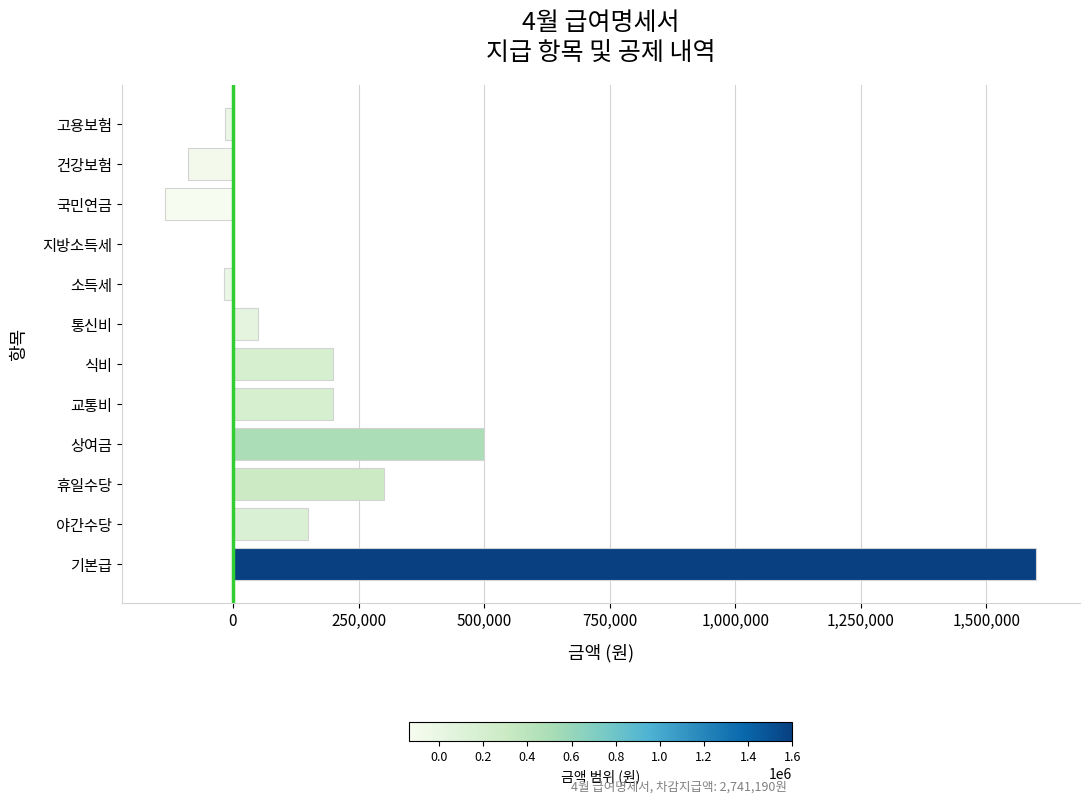

At which category does the chart reach its peak across all series?

기본급